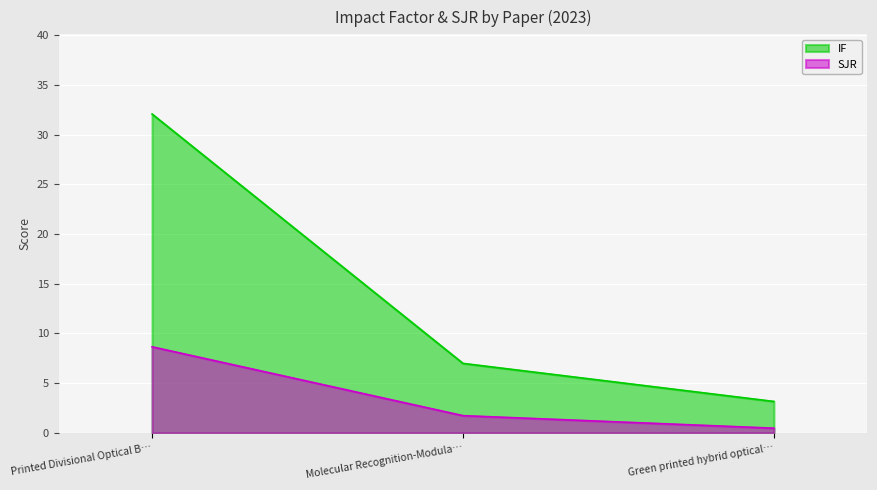

The IF series shows 32.1 at Printed Divisional Optical B…. True or false?

True